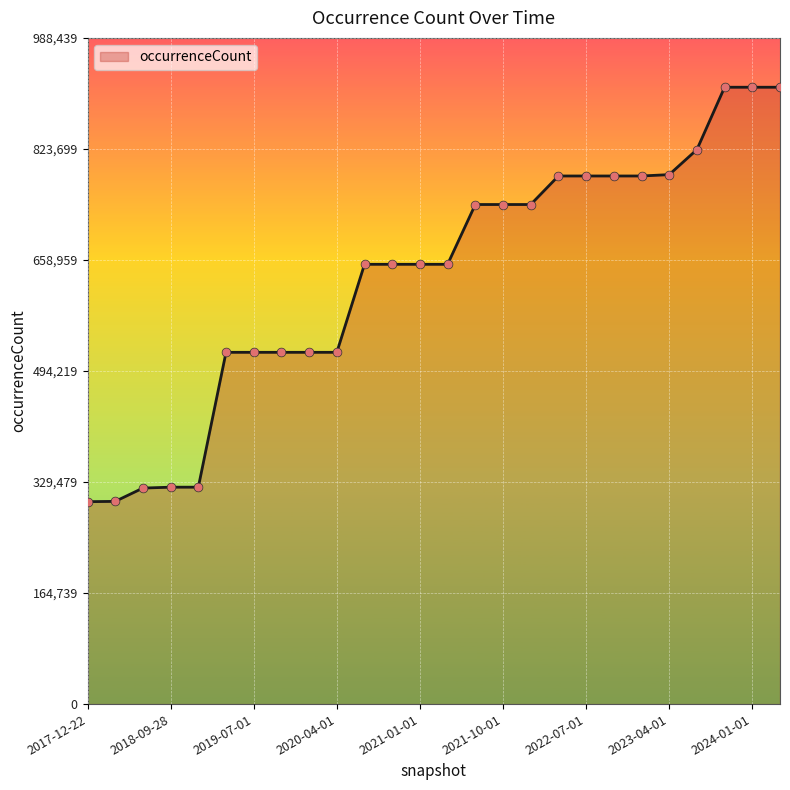

What is the greatest value displayed?

915222